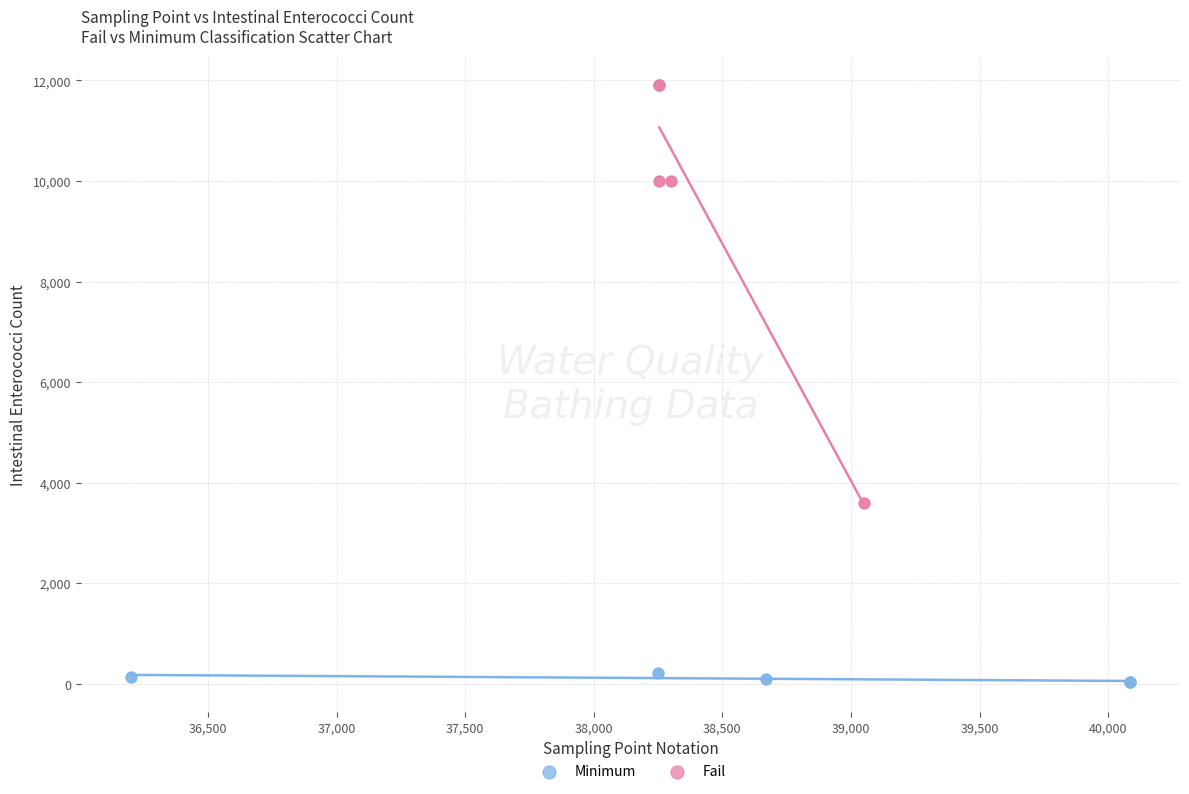

Which series has the widest spread of Y values?

Fail